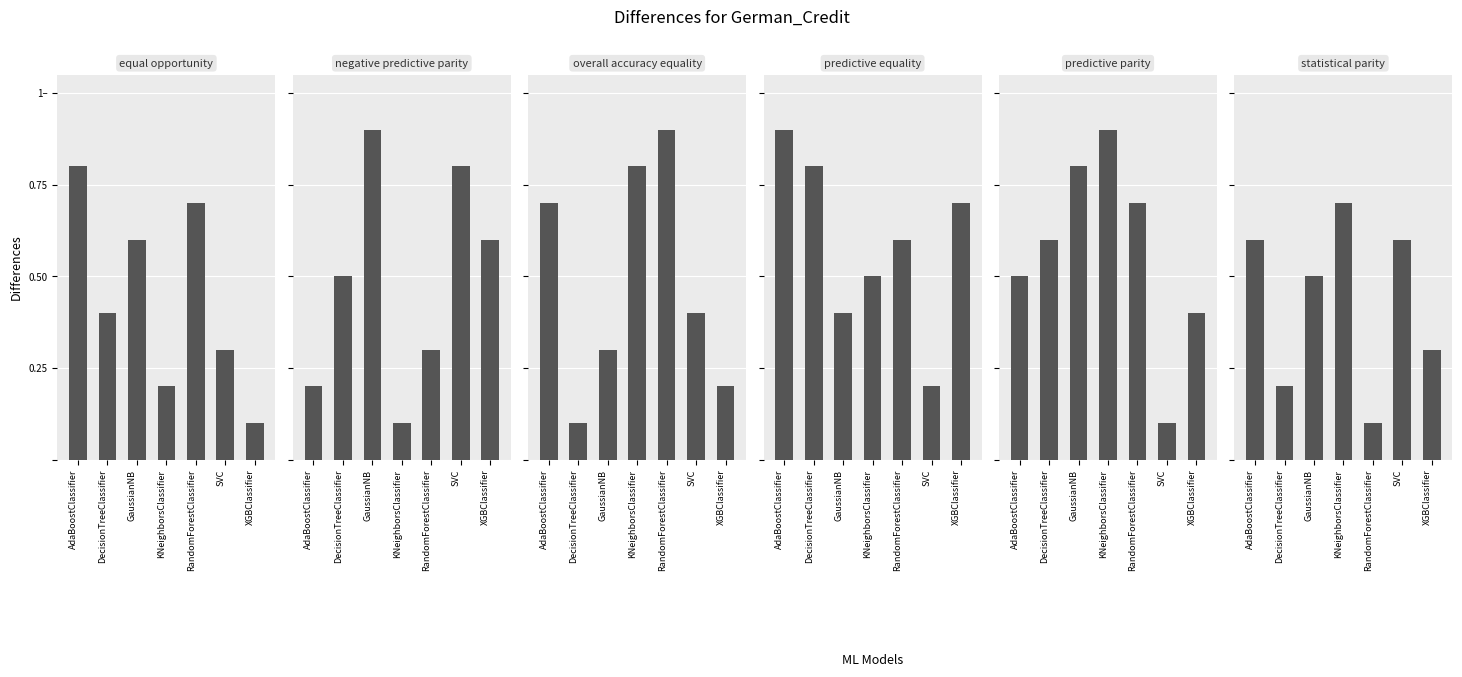

What is the lowest value of the col_2 series?

0.1